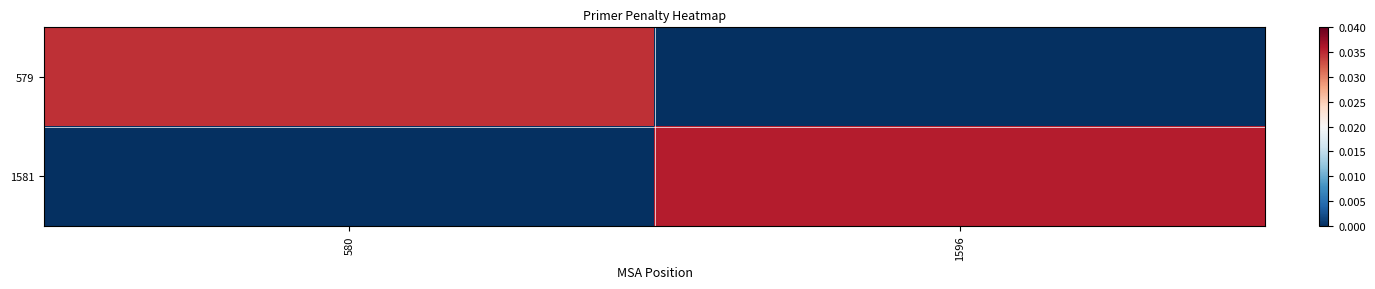

Between 580 and 1596, which series saw the biggest shift?

1581